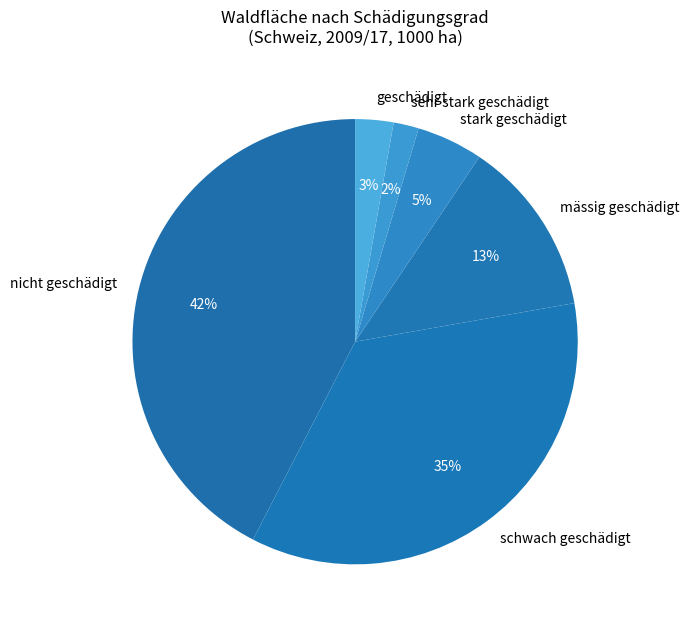

Rank the categories by value from lowest to highest.

sehr stark geschädigt, geschädigt, stark geschädigt, mässig geschädigt, schwach geschädigt, nicht geschädigt